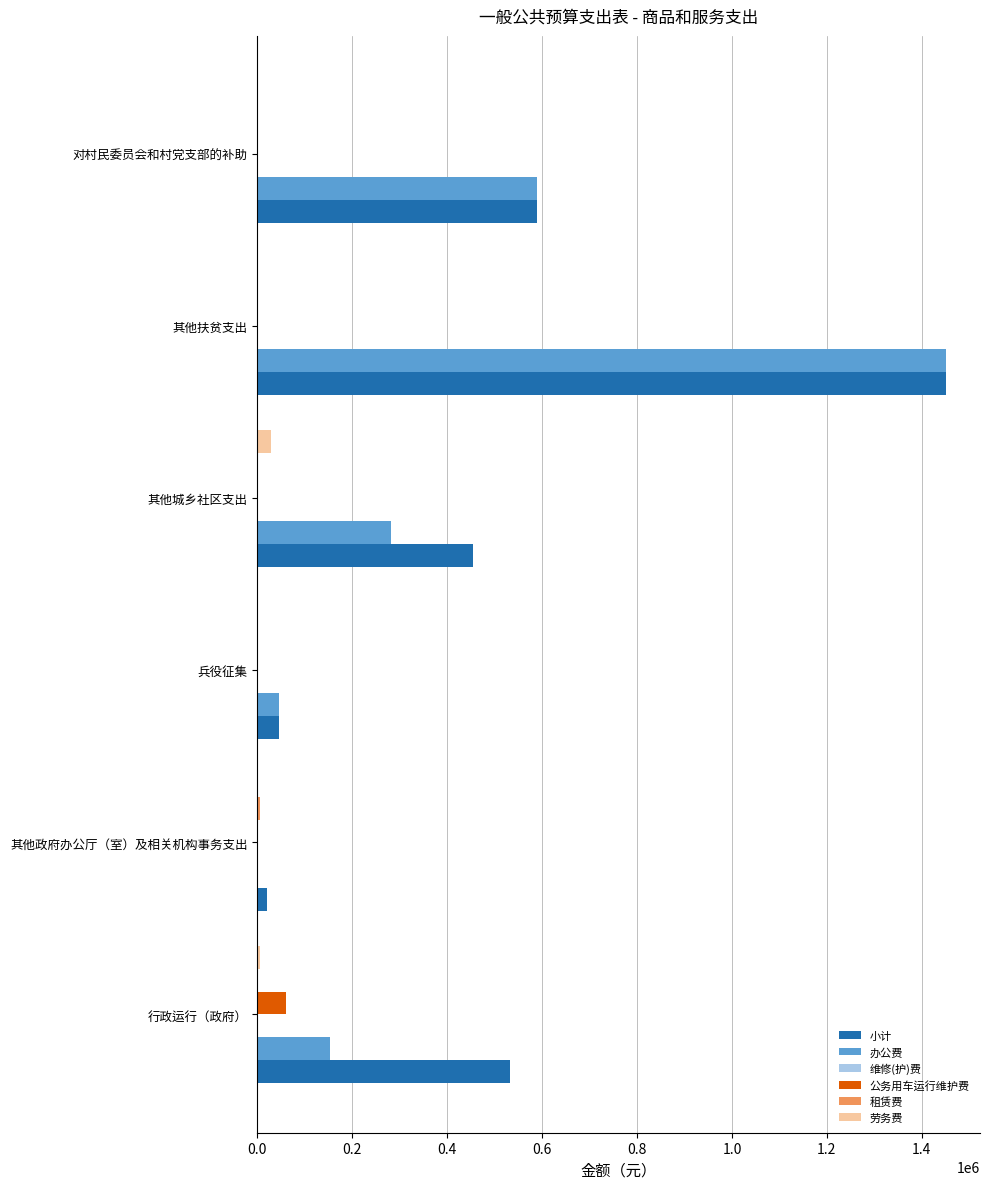

Which series changed the most between 其他政府办公厅（室）及相关机构事务支出 and 其他城乡社区支出?

小计